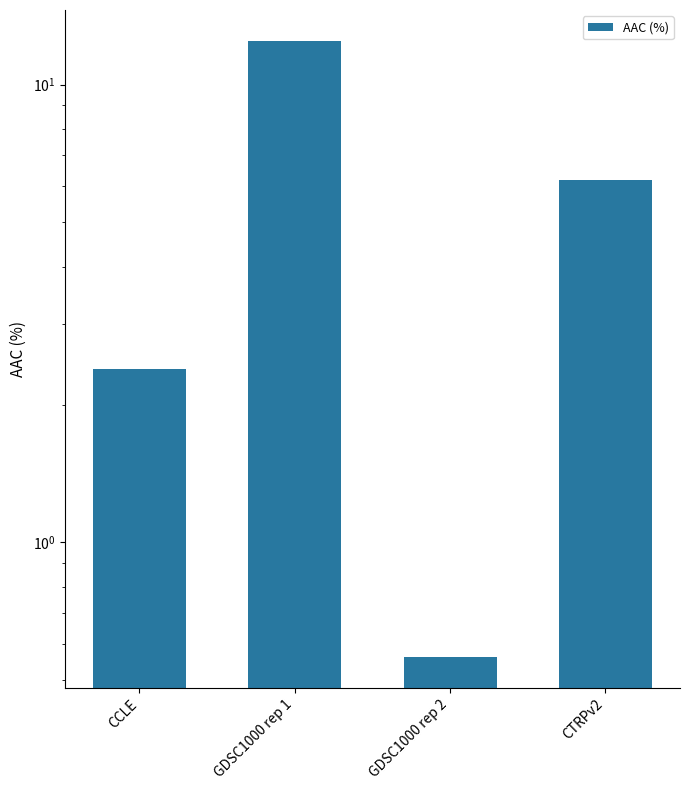

How many bars are there in total?

4